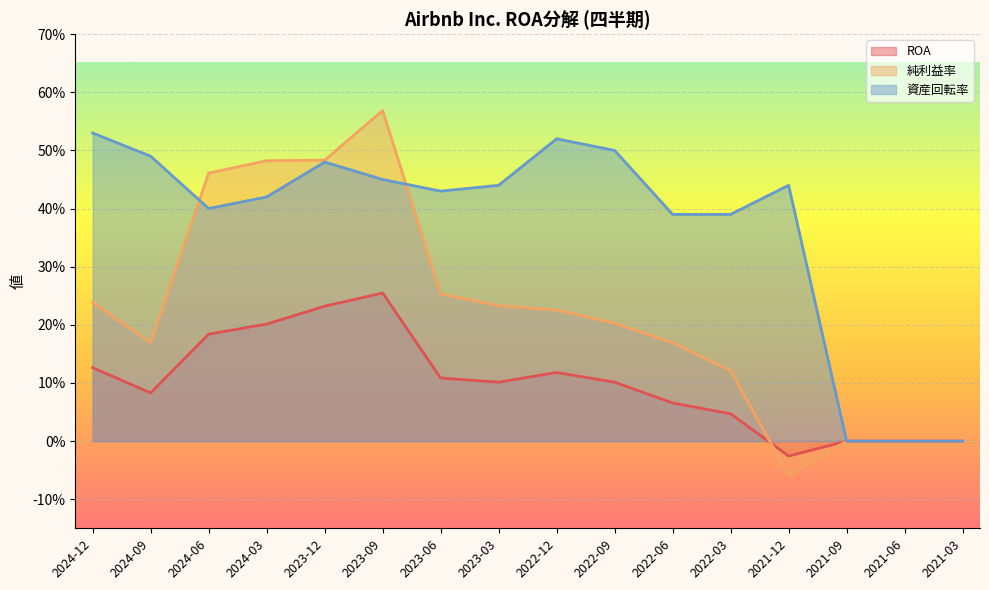

In 資産回転率, how many points are lower than both neighbors (excluding endpoints)?

2